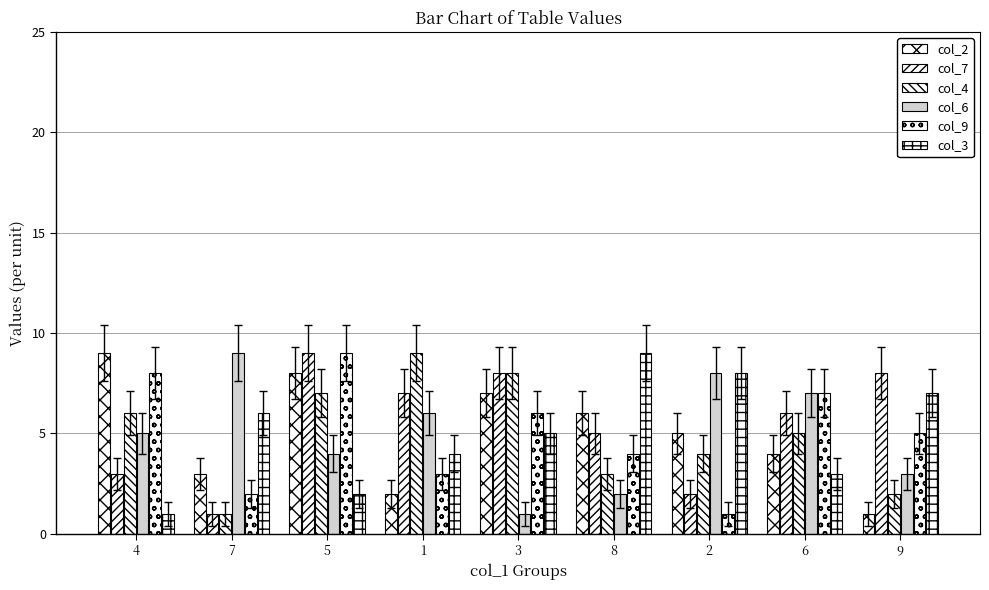

Which has a higher value, 1 or 7?

7